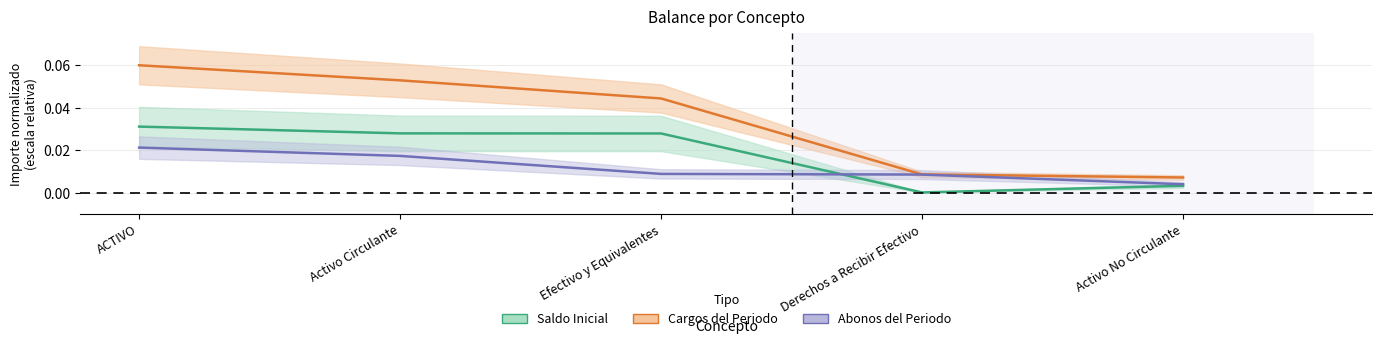

True or false: Cargos del Periodo has a value of 0.0 at Activo No Circulante.

False